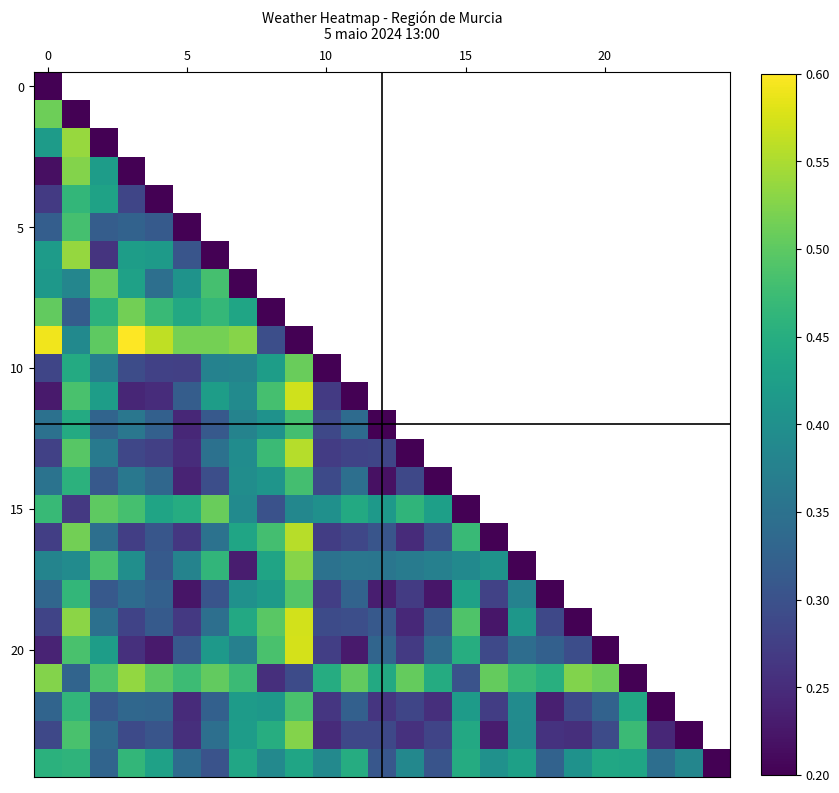

What is the greatest value displayed?

0.6